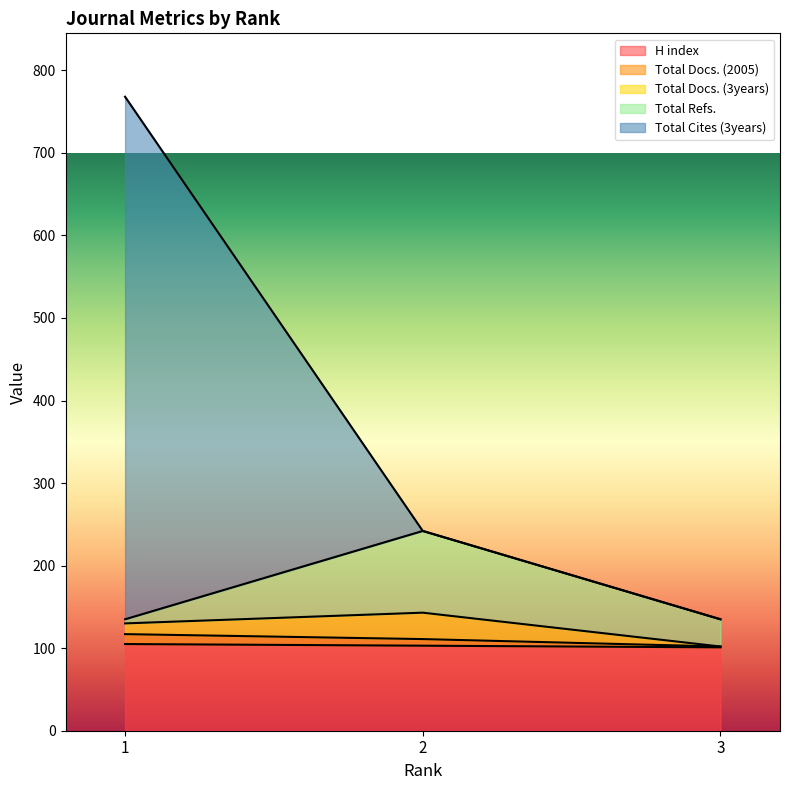

What is the lowest value of the H index series?

101